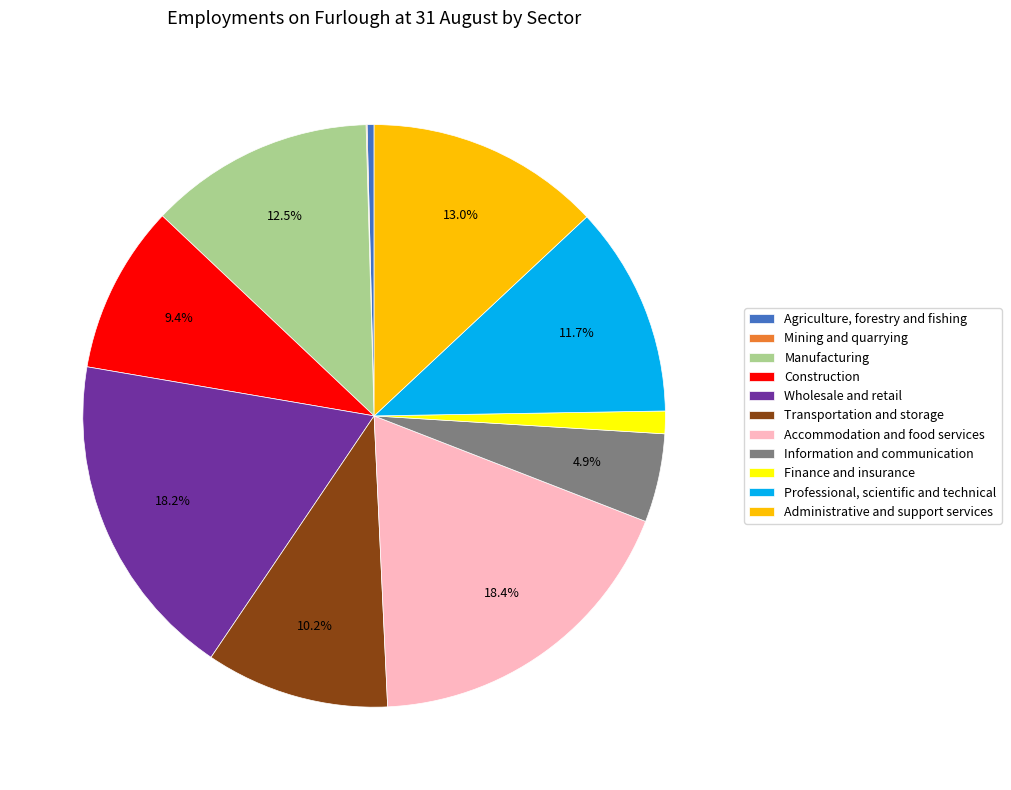

Is there a majority slice in this chart?

No